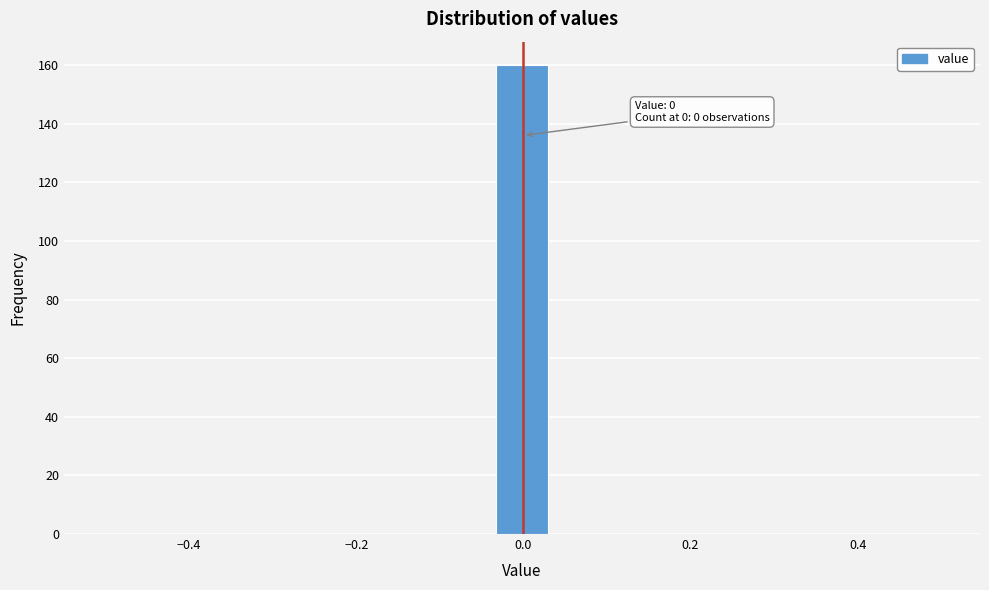

Around what value on the x-axis is the tallest bar? Give the approximate position of its centre, as read against the axis.

0.00